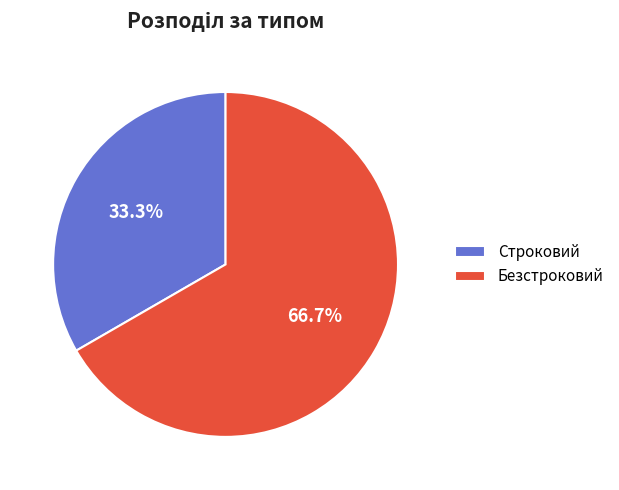

Count the number of slices in the pie.

2